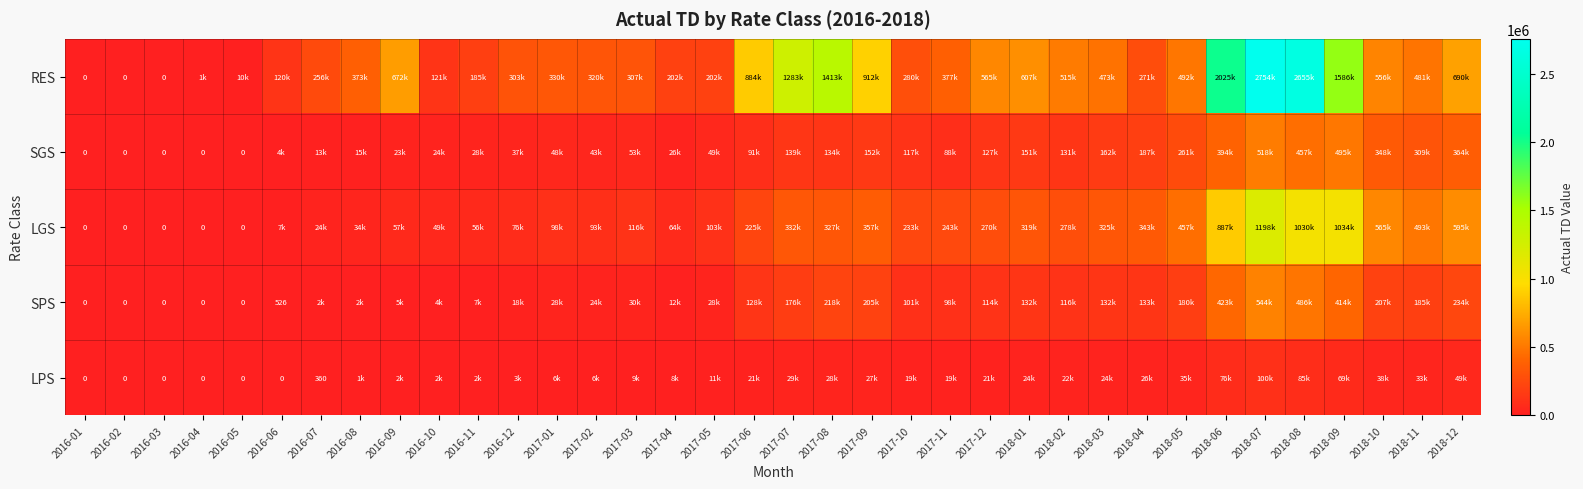

How many data points does each series have?

36